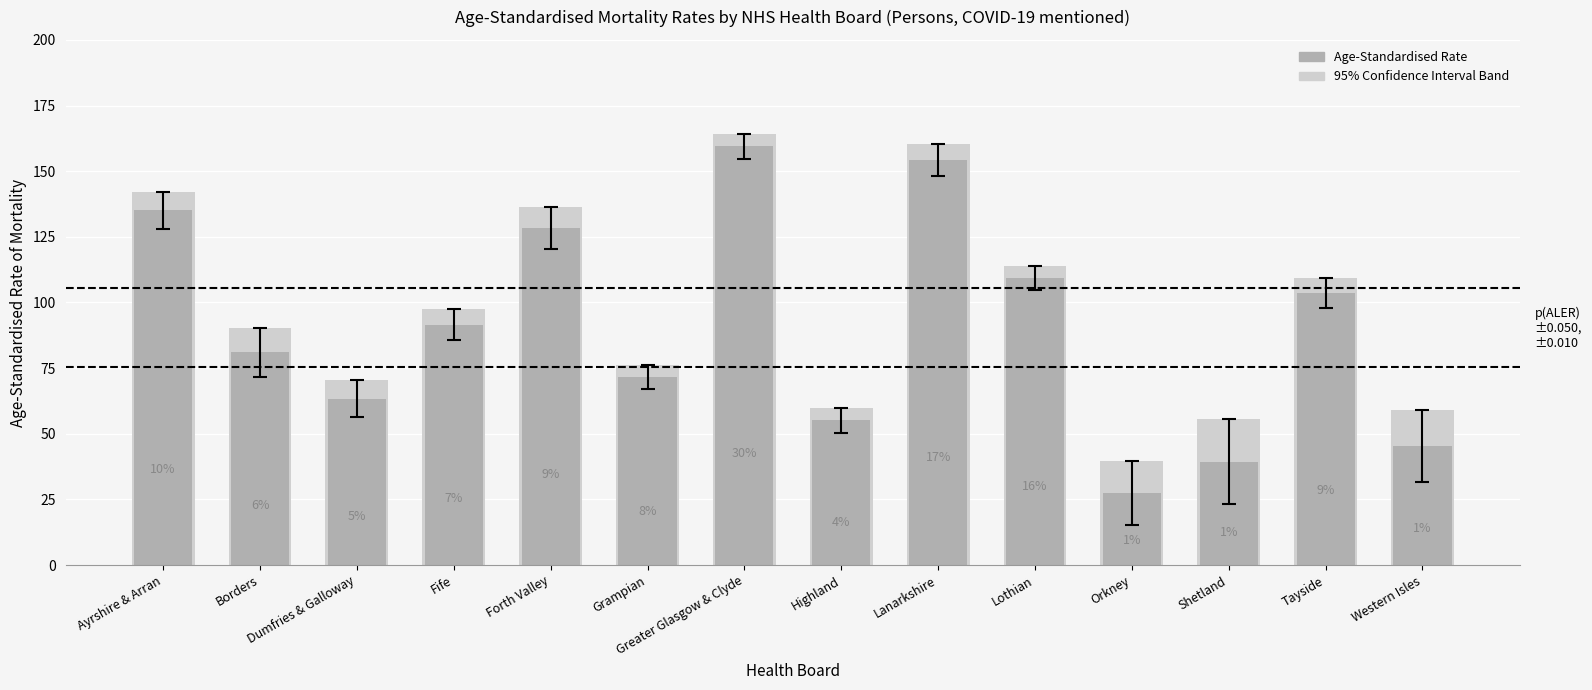

At which category does the chart reach its peak across all series?

Greater Glasgow & Clyde